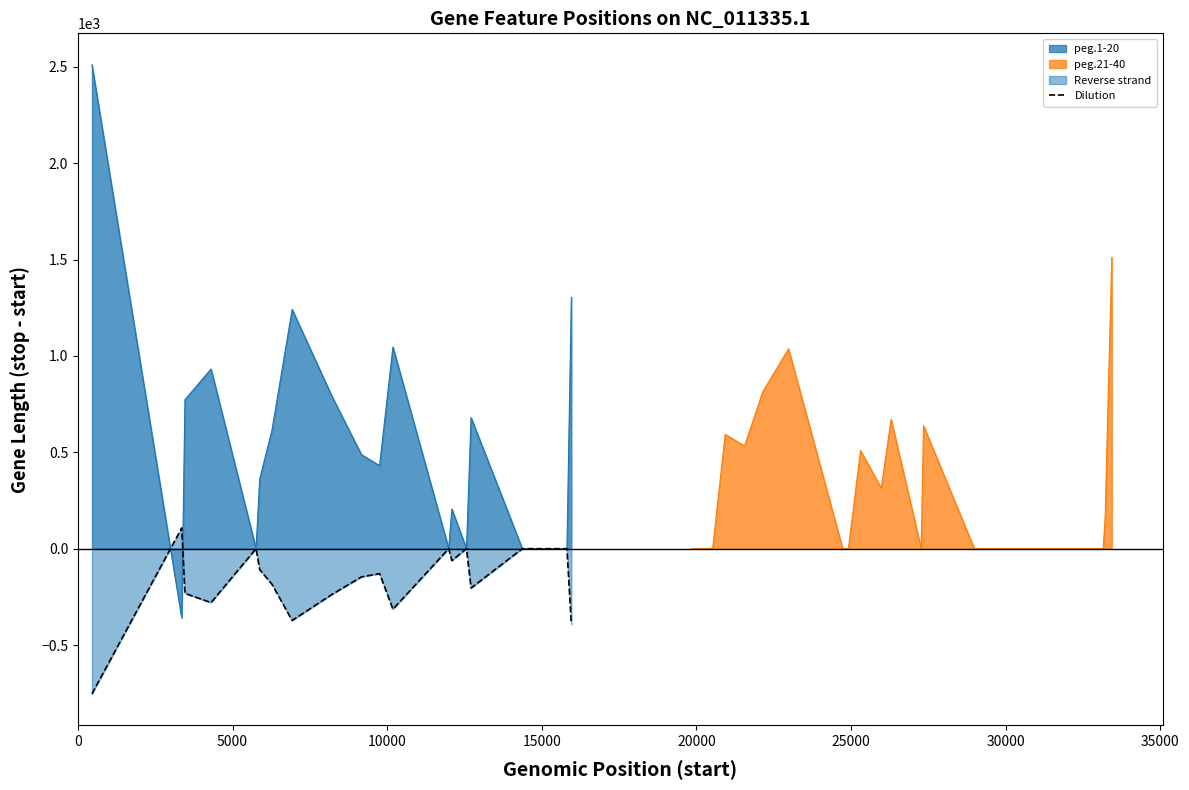

What is the value of the 1st point from the left?

-753.0